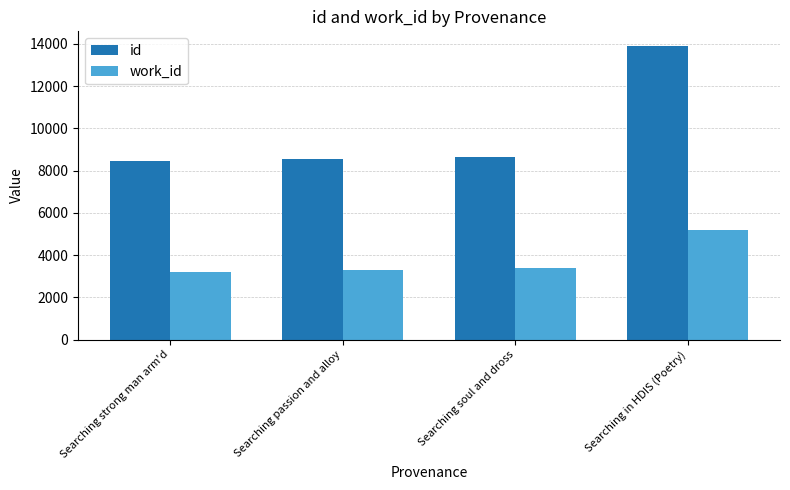

What is the sum of the id values at Searching soul and dross and Searching strong man arm'd?

17107